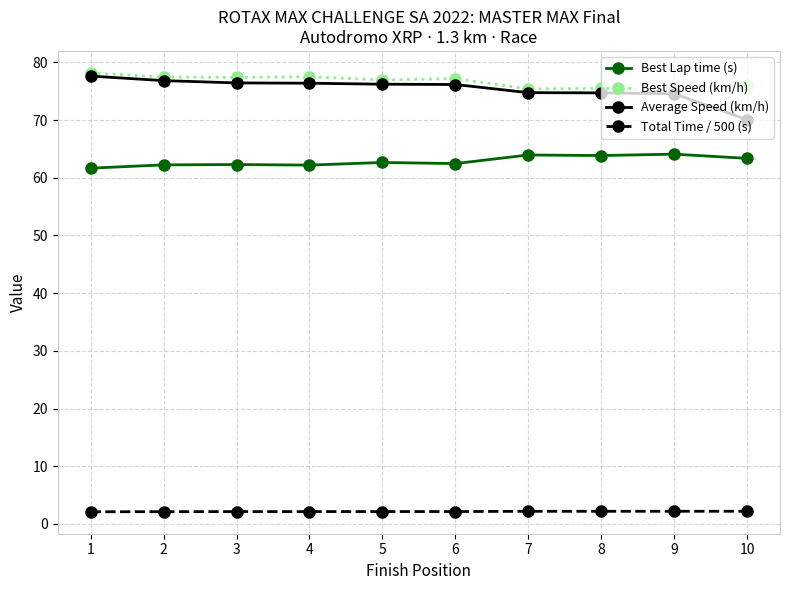

The Best Lap time (s) series shows 21.1 at 2. True or false?

False